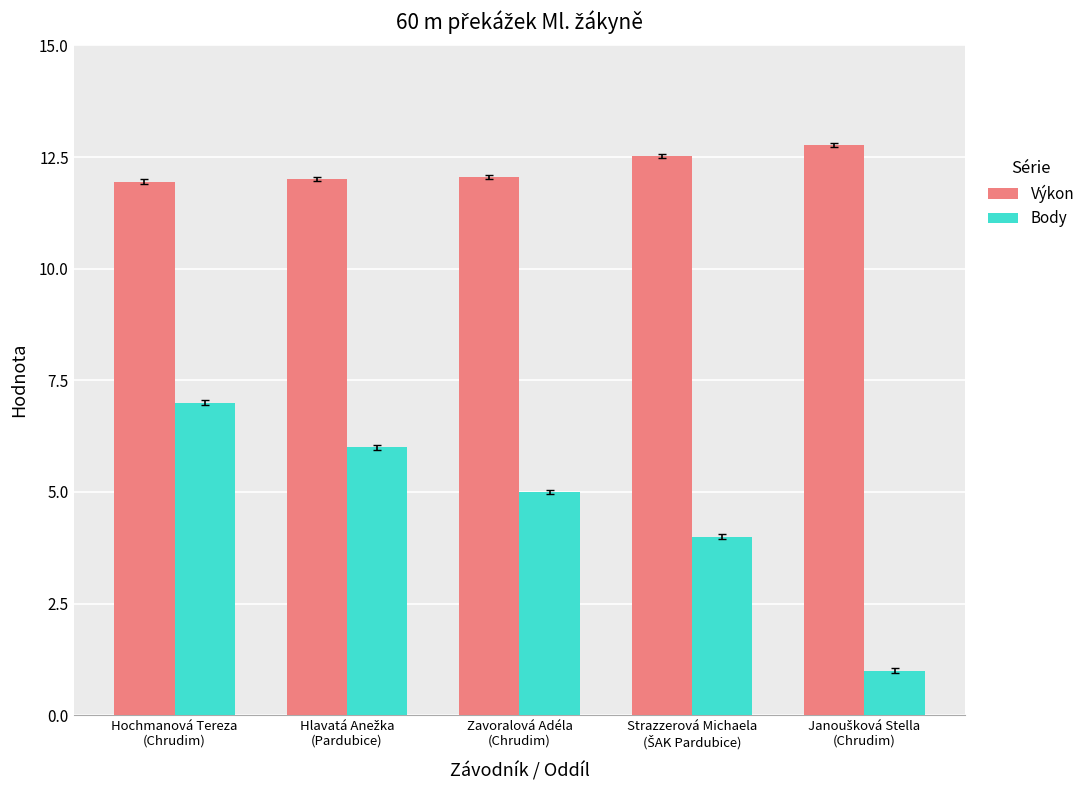

How many data points in Body are less than 5?

2